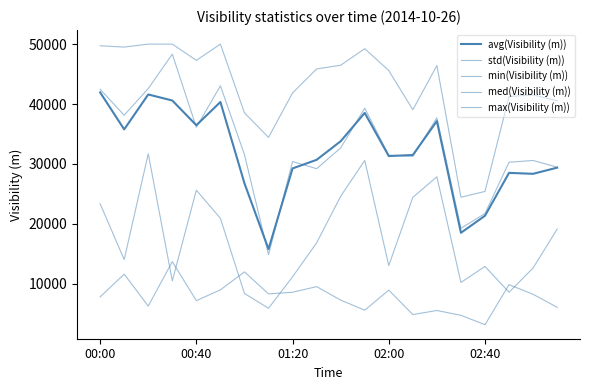

How many lines are shown in the chart?

5